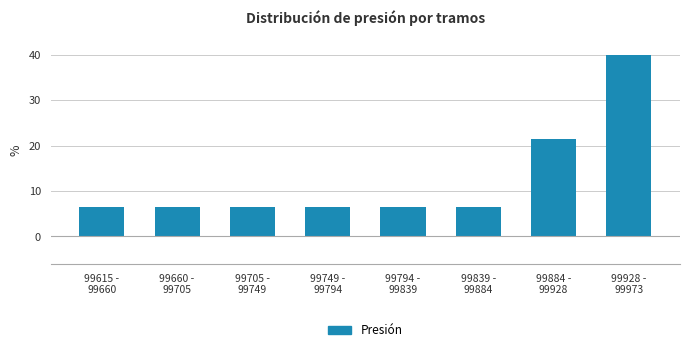

Reading left to right, transcribe all the data shown in this chart.

6.4	6.4	6.4	6.4	6.4	6.4	21.4	40.0